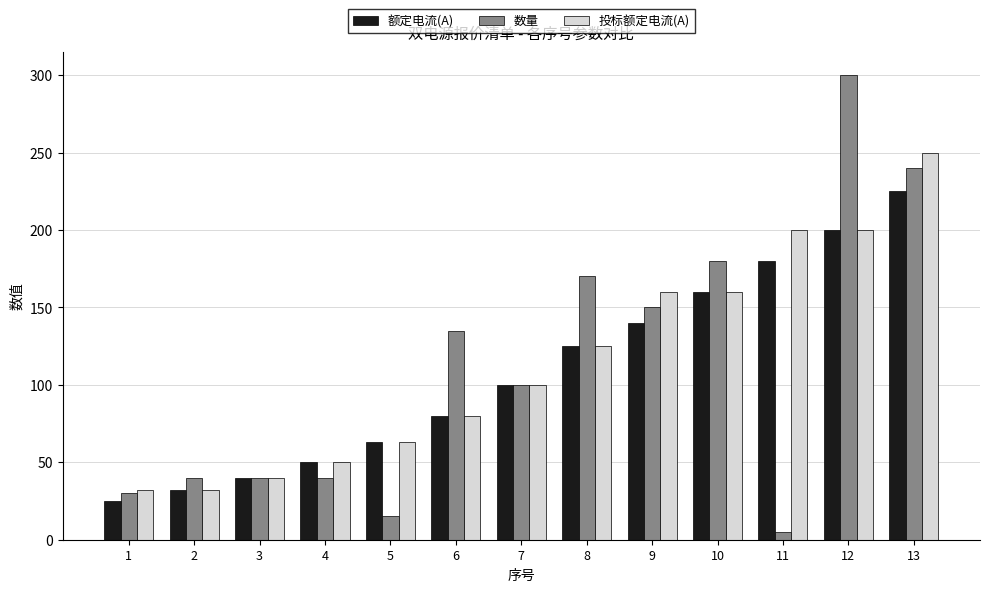

Rank the series by their average value, from lowest to highest.

额定电流(A), 数量, 投标额定电流(A)